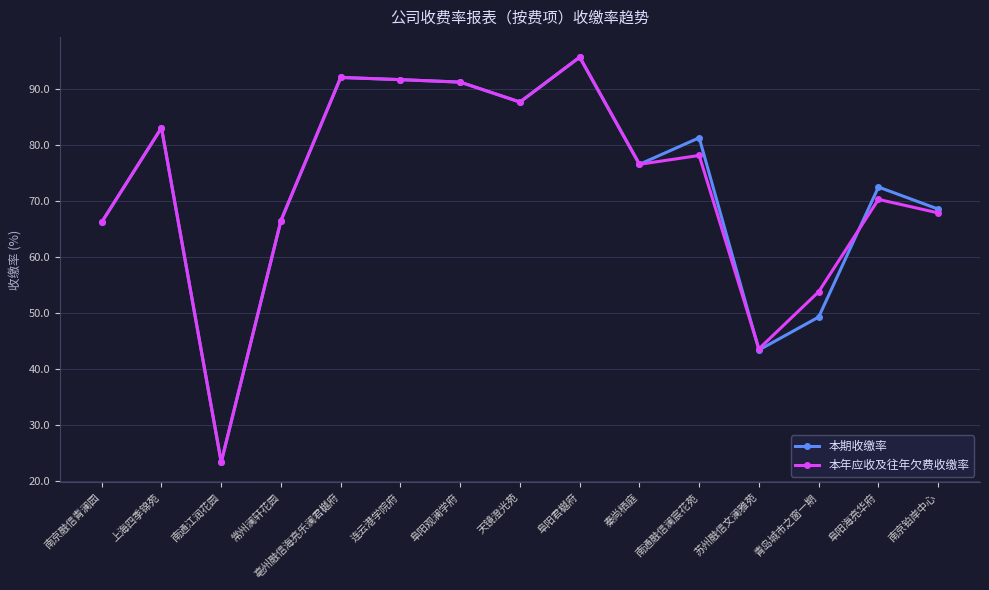

True or false: 本年应收及往年欠费收缴率 has more than 2 interior local peaks.

True